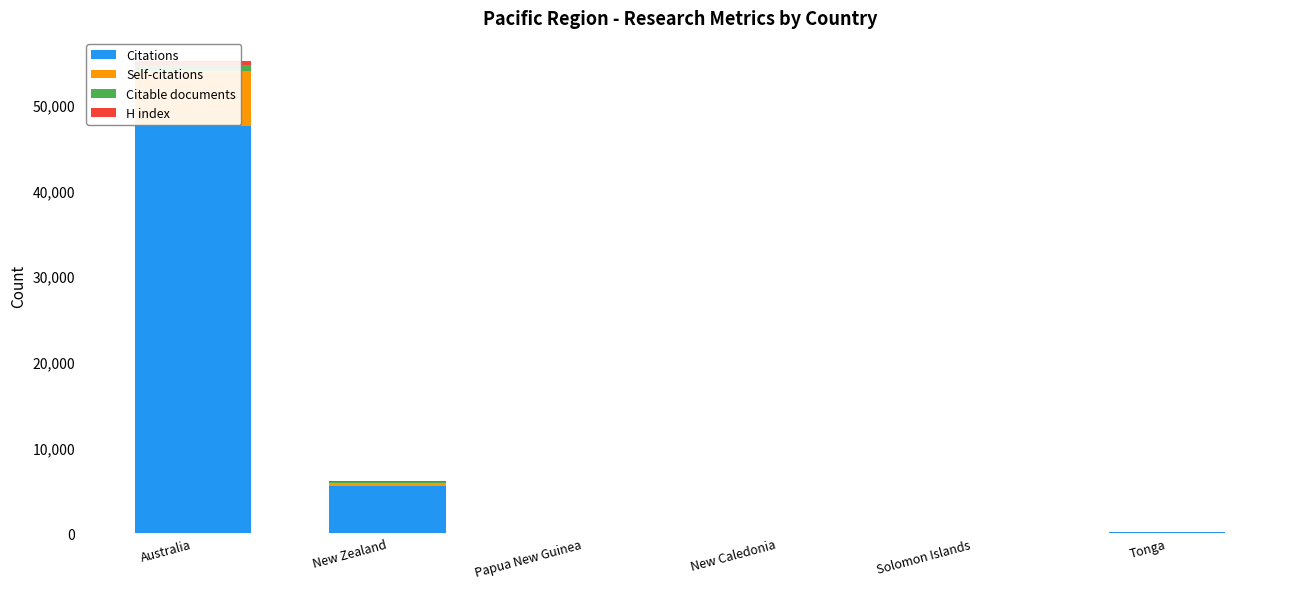

What is the difference between the Self-citations values at Tonga and New Zealand?

415